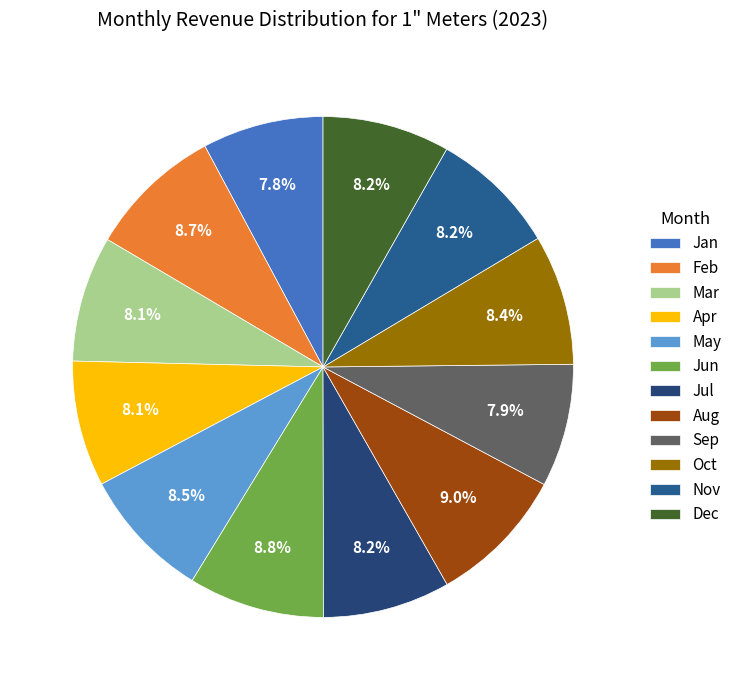

Does any single category account for the majority?

No